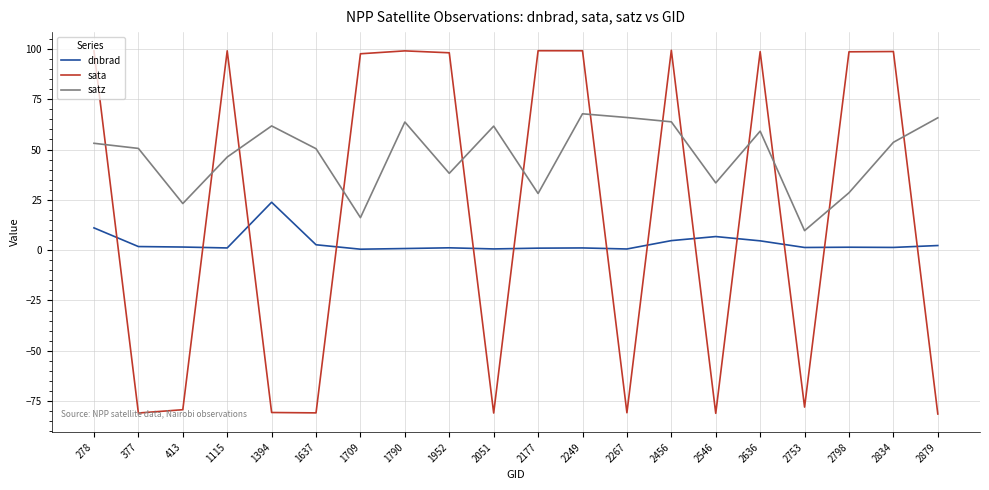

Rank the series by their maximum value, from highest to lowest.

sata, satz, dnbrad